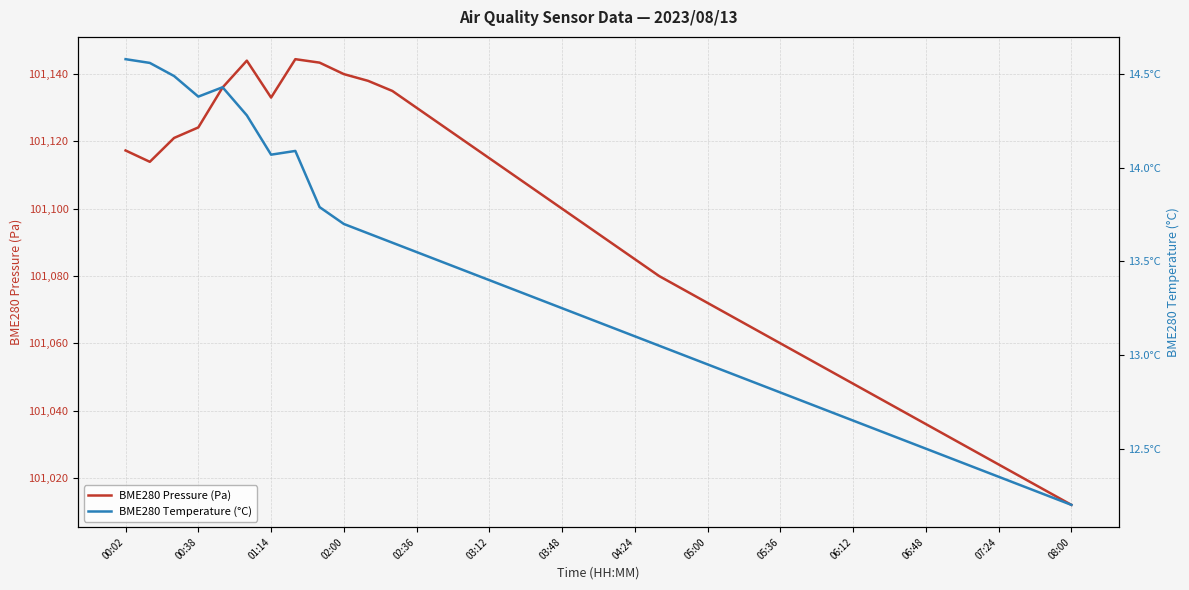

True or false: BME280 Temperature (°C) and BME280 Pressure (Pa) intersect in this chart.

False